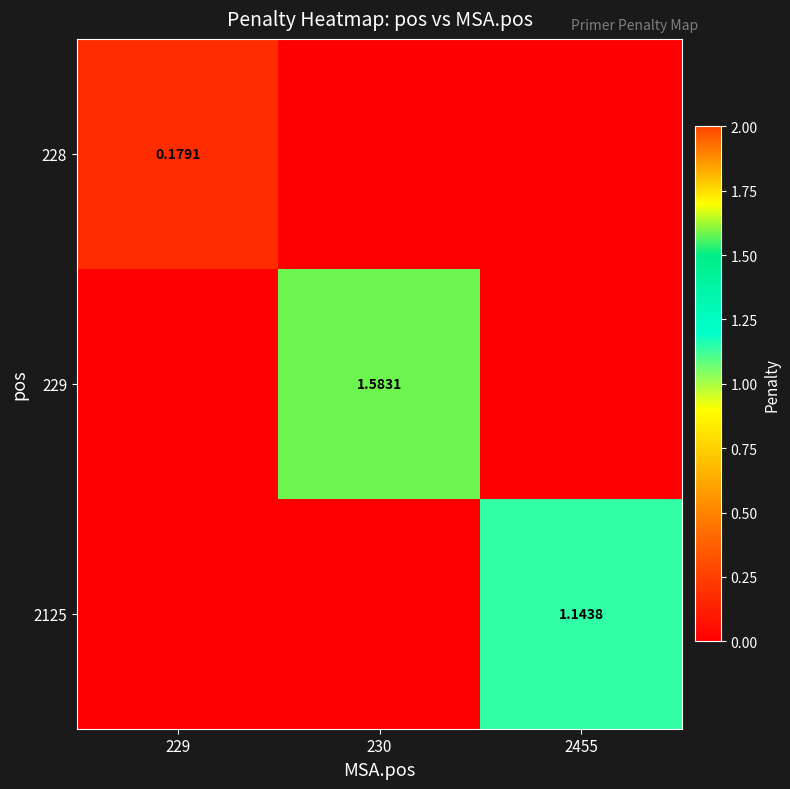

Count the number of categories in the chart.

3